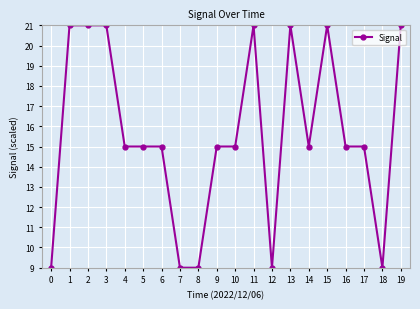

What is the sum of all values?

312